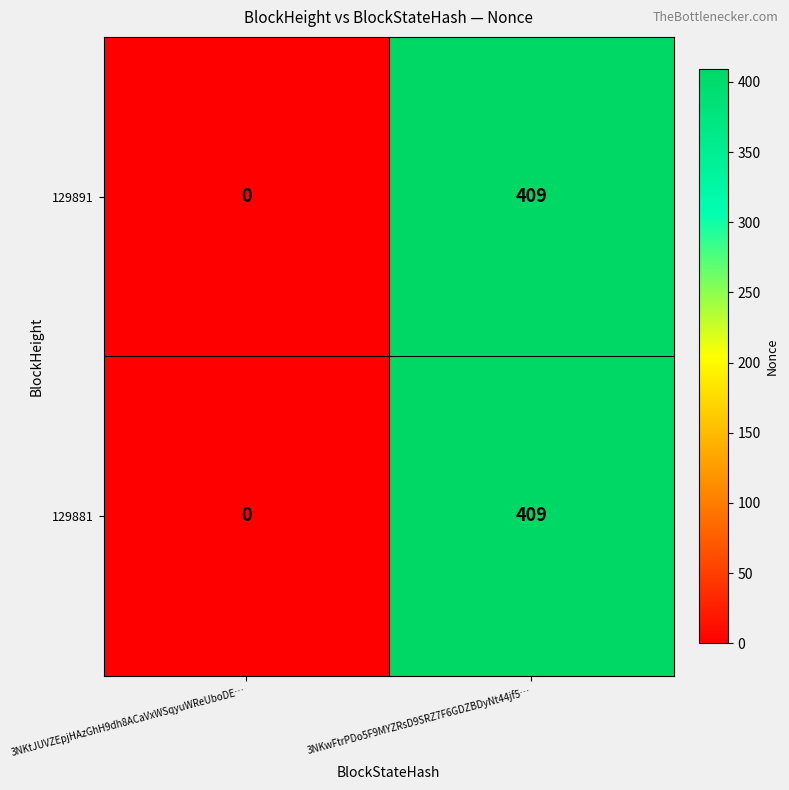

Rank the categories by 129881 value from highest to lowest.

3NKwFtrPDo5F9MYZRsD9SRZ7F6GDZBDyNt44jf5…, 3NKtJUVZEpjHAzGhH9dh8ACaVxWSqyuWReUboDE…